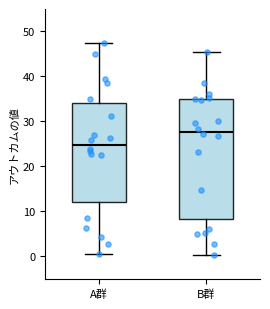

Where does the upper whisker of the box for B群 end on the y-axis? The values are not printed on the chart, so give them approximately, as read against the axis.

46